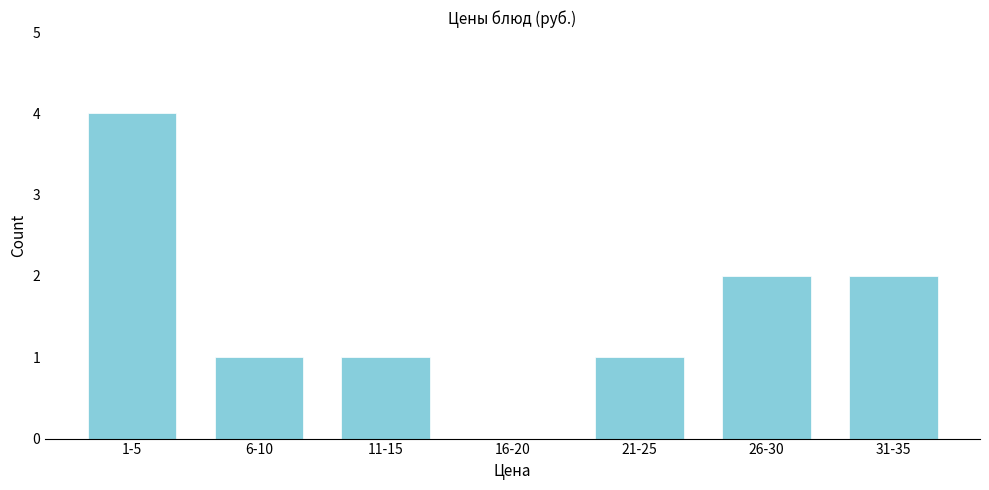

Reading left to right, what are all the values shown in this chart?

1-5=4	6-10=1	11-15=1	16-20=0	21-25=1	26-30=2	31-35=2